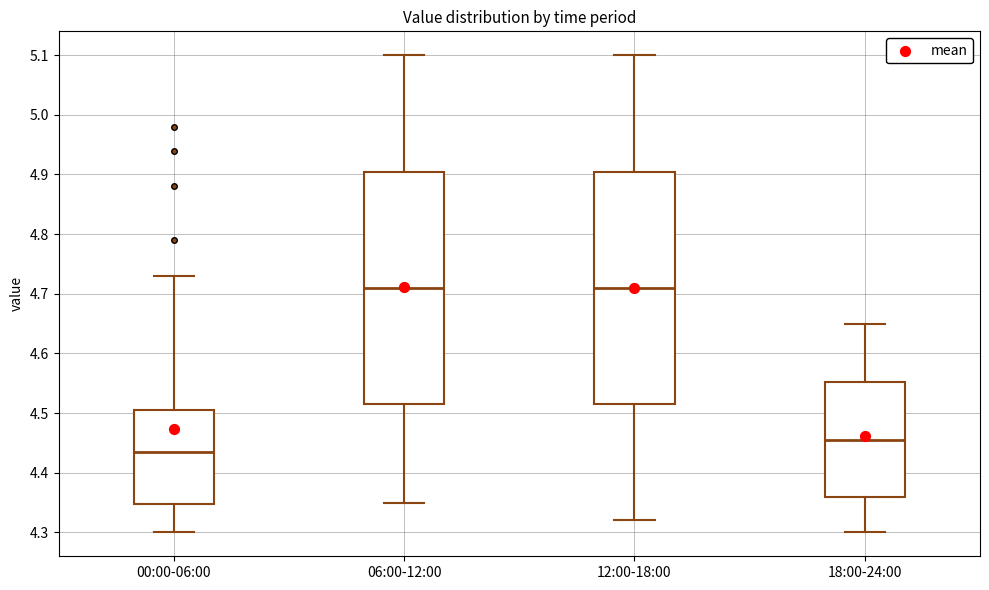

Reading left to right, transcribe this box plot: for each box, give where its median line is, the range the box spans, and where its two whiskers end, as read against the y-axis. The values are not printed on the chart, so give them approximately, as read against the axis.

00:00-06:00: median 4.44, box 4.35 to 4.51, whiskers 4.30 to 4.73
06:00-12:00: median 4.71, box 4.52 to 4.91, whiskers 4.35 to 5.10
12:00-18:00: median 4.71, box 4.52 to 4.91, whiskers 4.32 to 5.10
18:00-24:00: median 4.46, box 4.36 to 4.55, whiskers 4.30 to 4.65